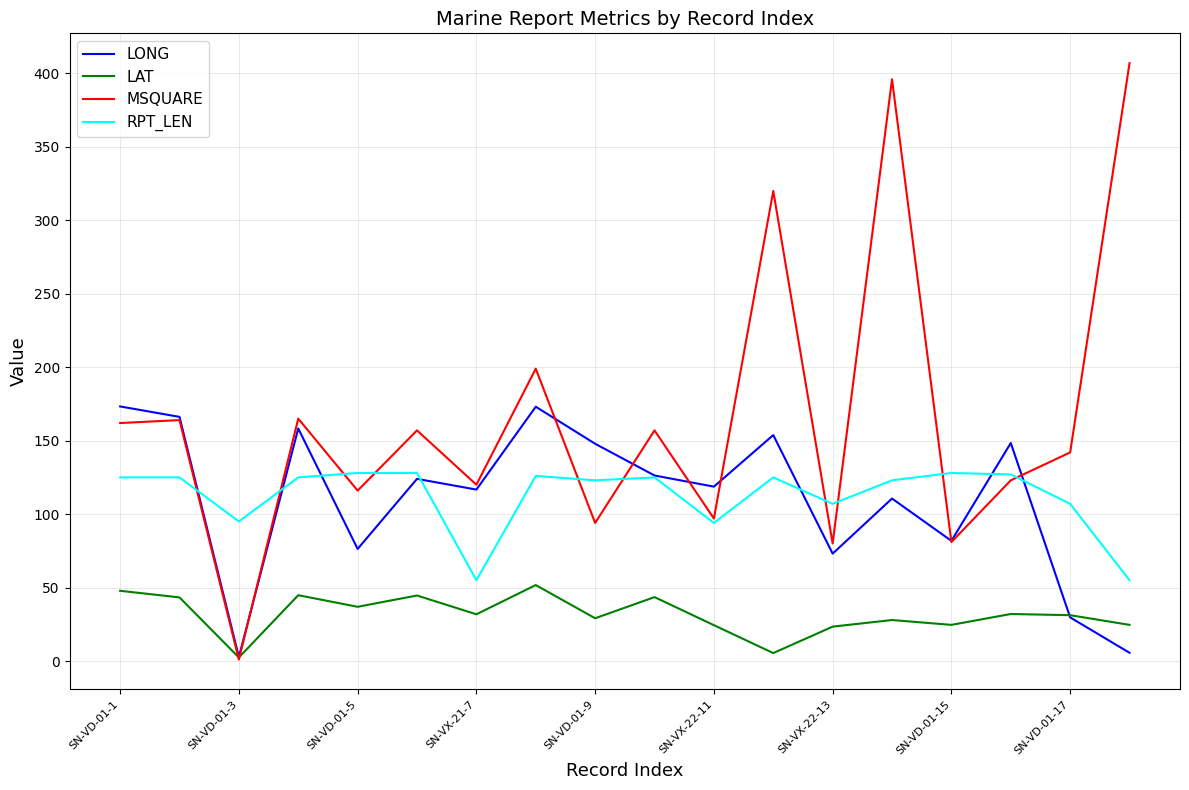

What is the maximum value for MSQUARE?

407.0